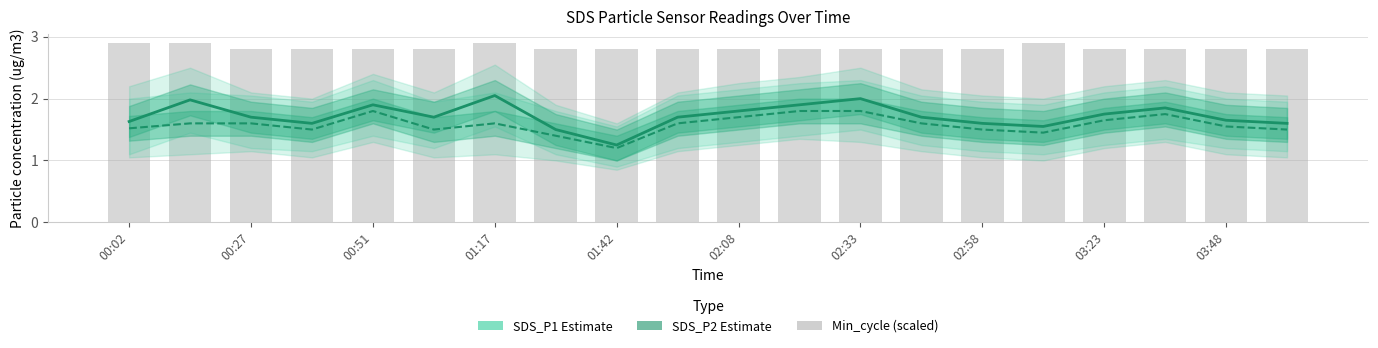

Which series has the largest total across all categories?

Min_cycle (scaled)